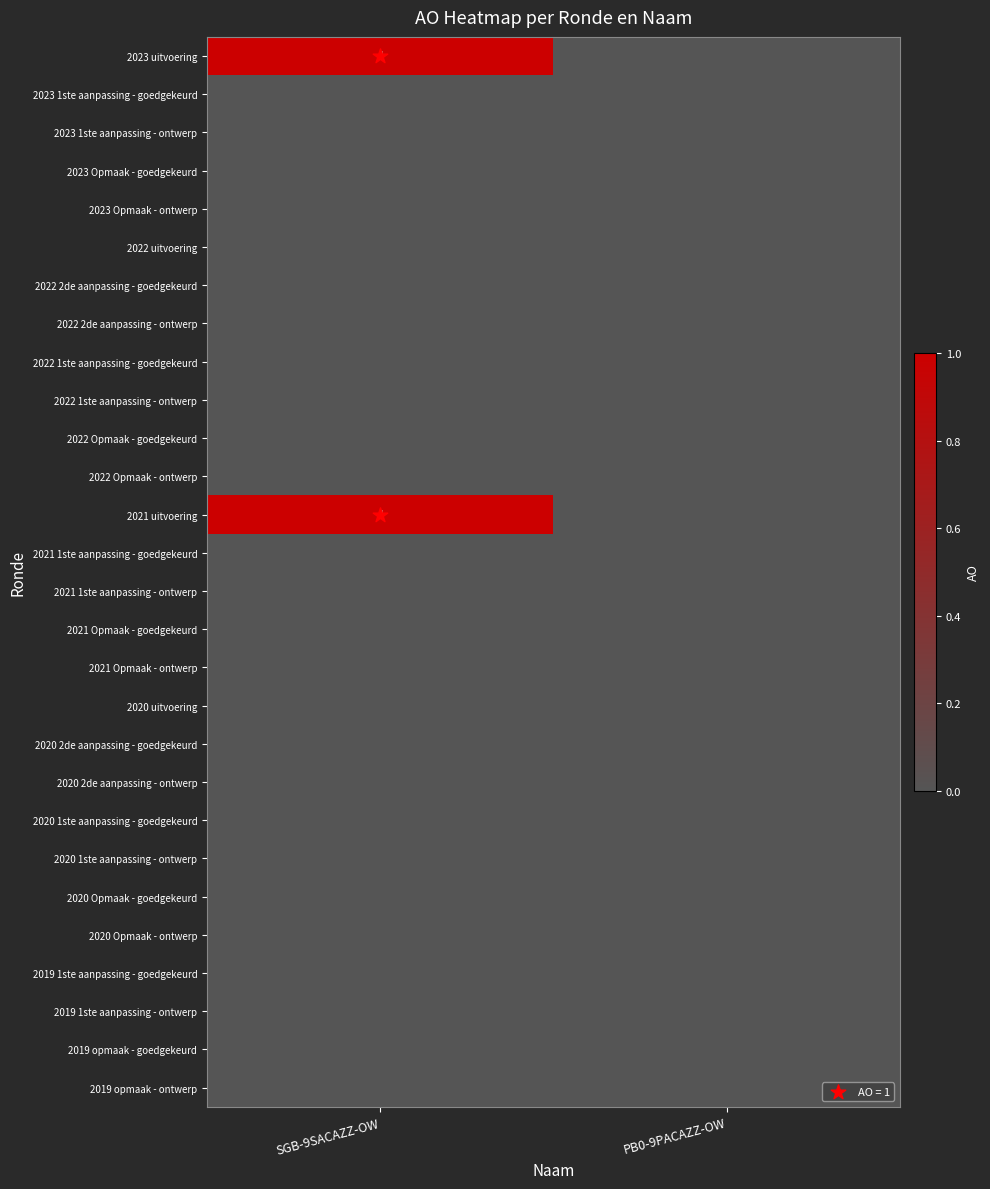

Rank the series by their maximum value, from lowest to highest.

2023 1ste aanpassing - goedgekeurd, 2023 1ste aanpassing - ontwerp, 2023 Opmaak - goedgekeurd, 2023 Opmaak - ontwerp, 2022 uitvoering, 2022 2de aanpassing - goedgekeurd, 2022 2de aanpassing - ontwerp, 2022 1ste aanpassing - goedgekeurd, 2022 1ste aanpassing - ontwerp, 2022 Opmaak - goedgekeurd, 2022 Opmaak - ontwerp, 2021 1ste aanpassing - goedgekeurd, 2021 1ste aanpassing - ontwerp, 2021 Opmaak - goedgekeurd, 2021 Opmaak - ontwerp, 2020 uitvoering, 2020 2de aanpassing - goedgekeurd, 2020 2de aanpassing - ontwerp, 2020 1ste aanpassing - goedgekeurd, 2020 1ste aanpassing - ontwerp, 2020 Opmaak - goedgekeurd, 2020 Opmaak - ontwerp, 2019 1ste aanpassing - goedgekeurd, 2019 1ste aanpassing - ontwerp, 2019 opmaak - goedgekeurd, 2019 opmaak - ontwerp, 2023 uitvoering, 2021 uitvoering